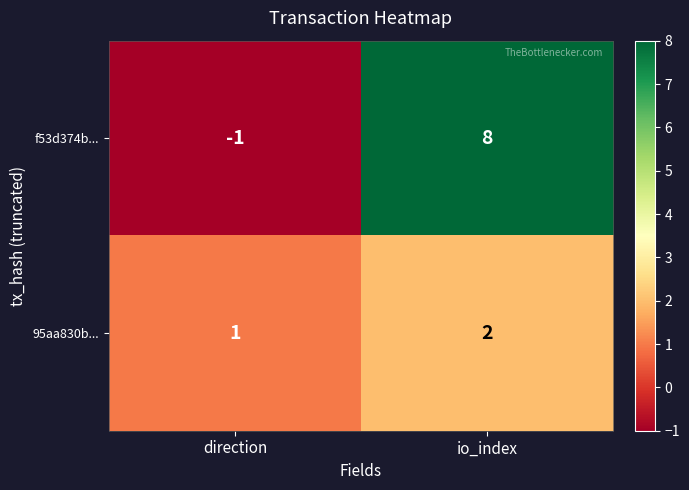

Which category has the highest value across all series?

io_index